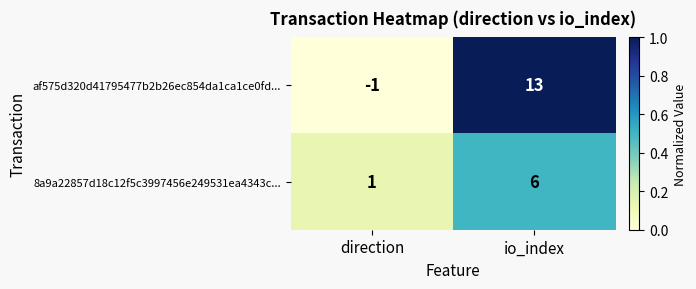

Between direction and io_index, which series saw the biggest shift?

af575d320d41795477b2b26ec854da1ca1ce0fd...